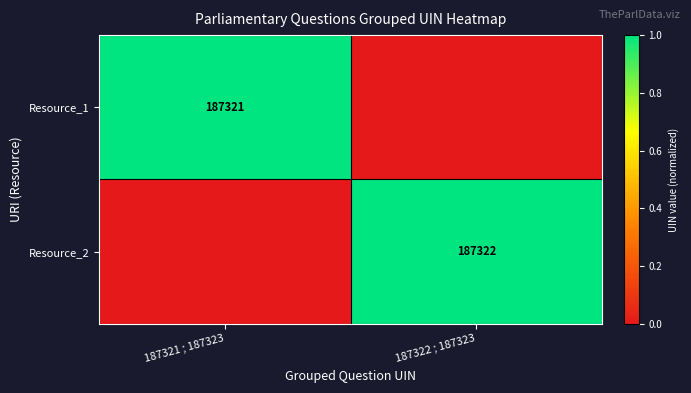

The value of Resource_2 at 187322 ; 187323 is 47803. True or false?

False